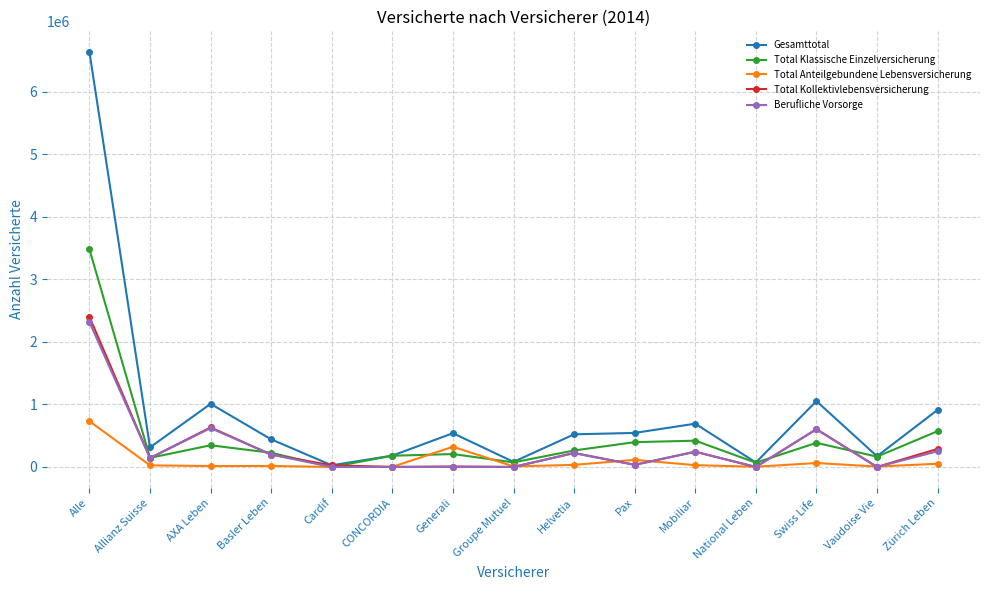

What is the maximum value for Total Klassische Einzelversicherung?

3480933